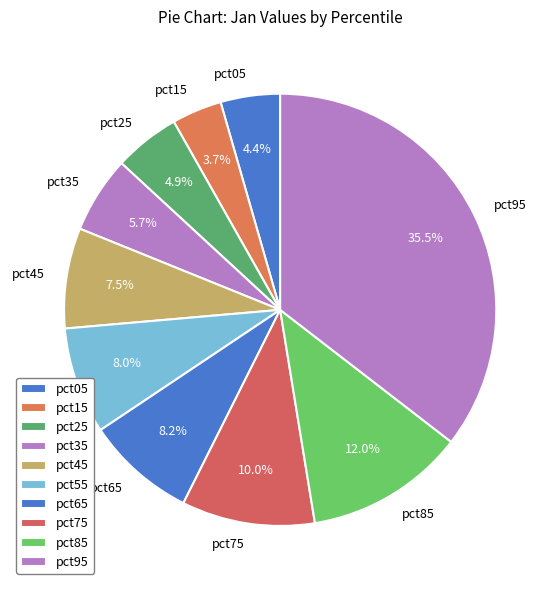

Which category has the biggest portion of the pie?

pct95